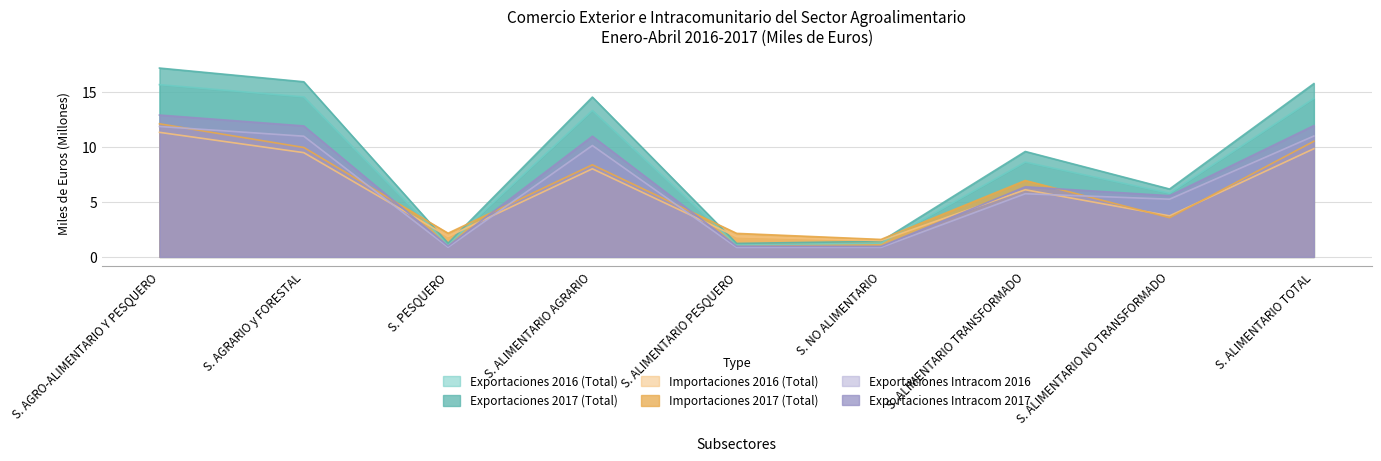

True or false: Exportaciones 2016 (Total) has a value of 1.1 at S. ALIMENTARIO PESQUERO.

True